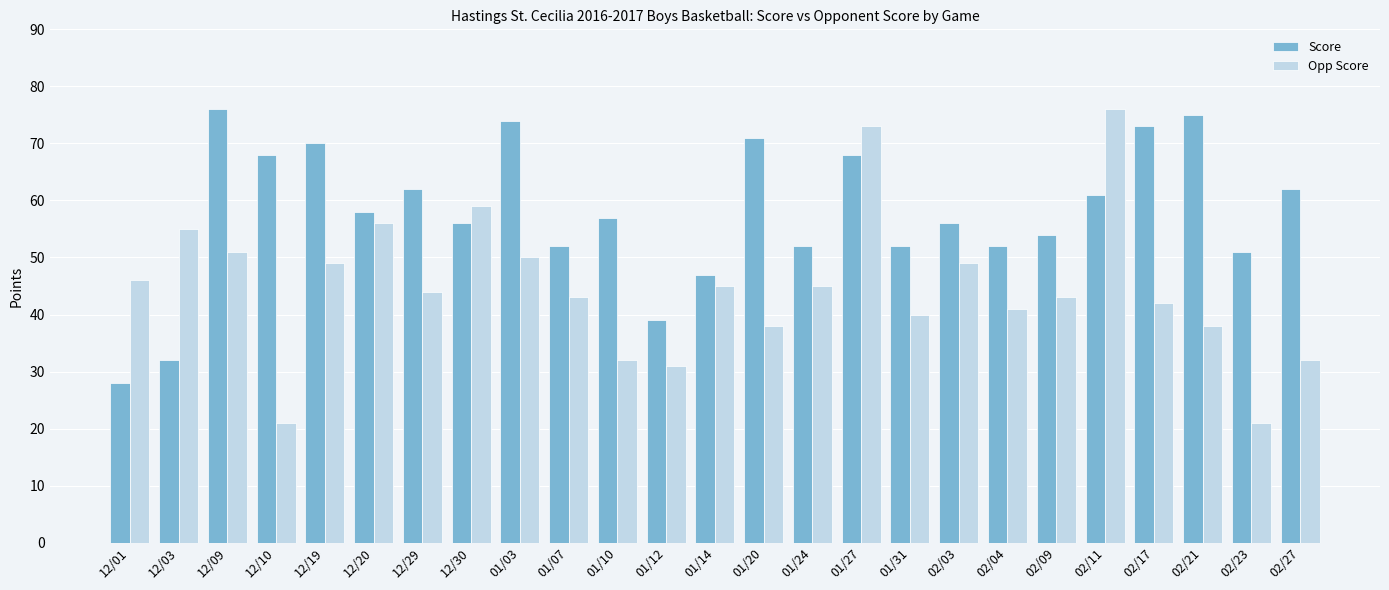

Rank the series by their average value, from highest to lowest.

Score, Opp Score